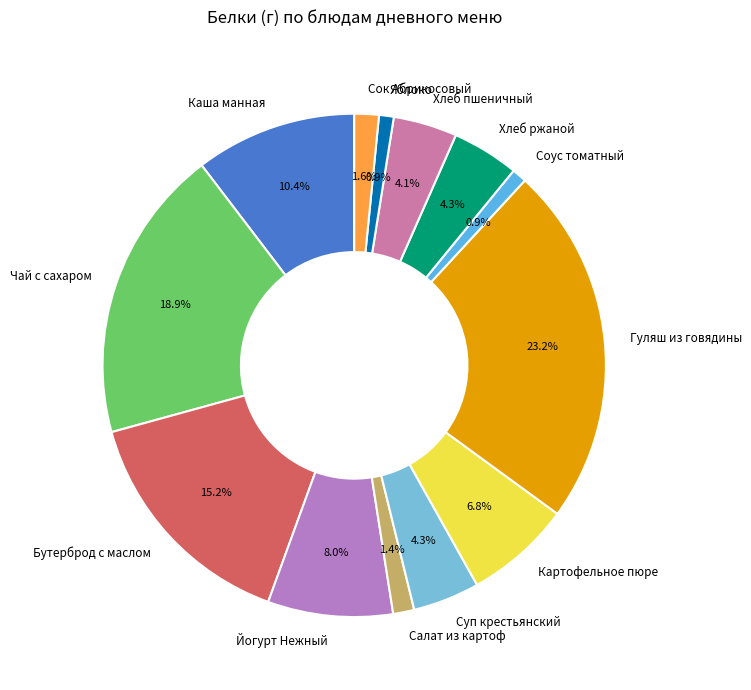

Which category has the biggest portion of the pie?

Гуляш из говядины